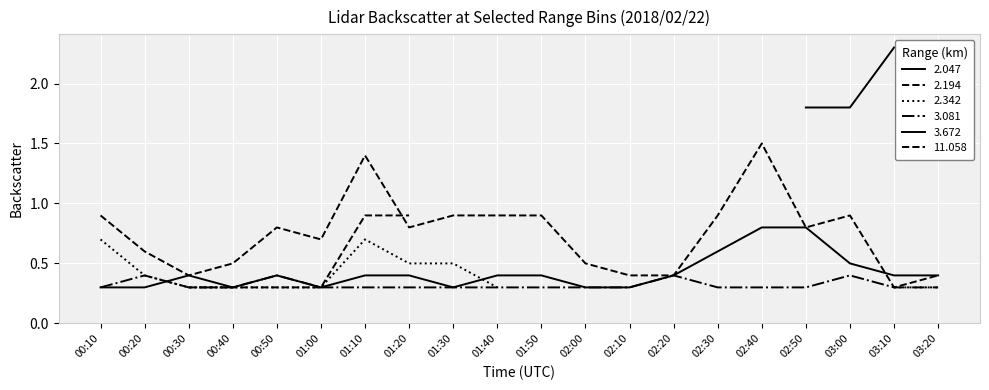

Between which two adjacent categories do 11.058 and 3.672 first intersect?

03:00 and 03:10